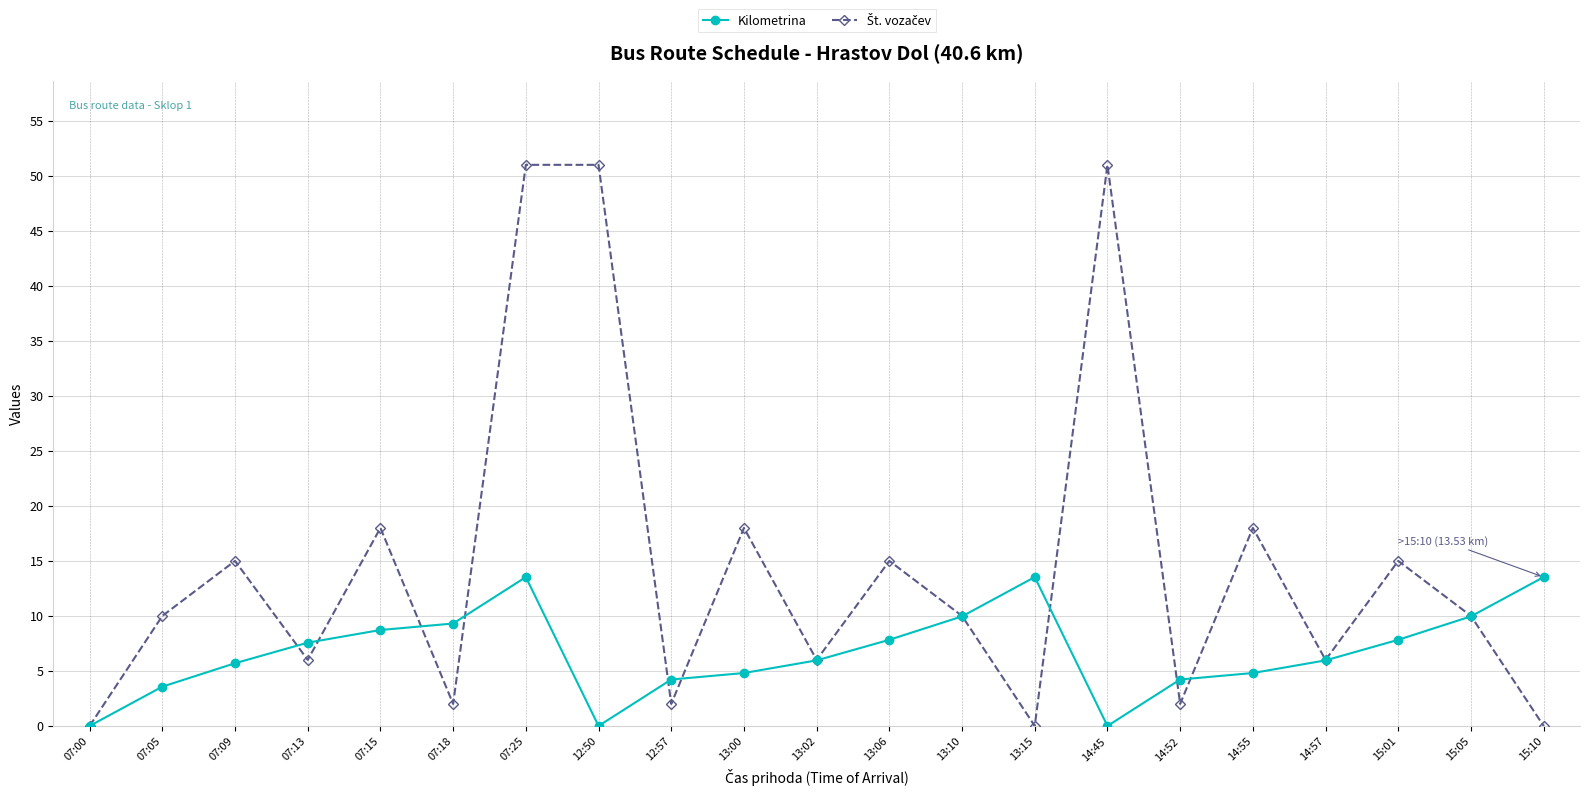

What is the total value across all series at 12:57?

6.2